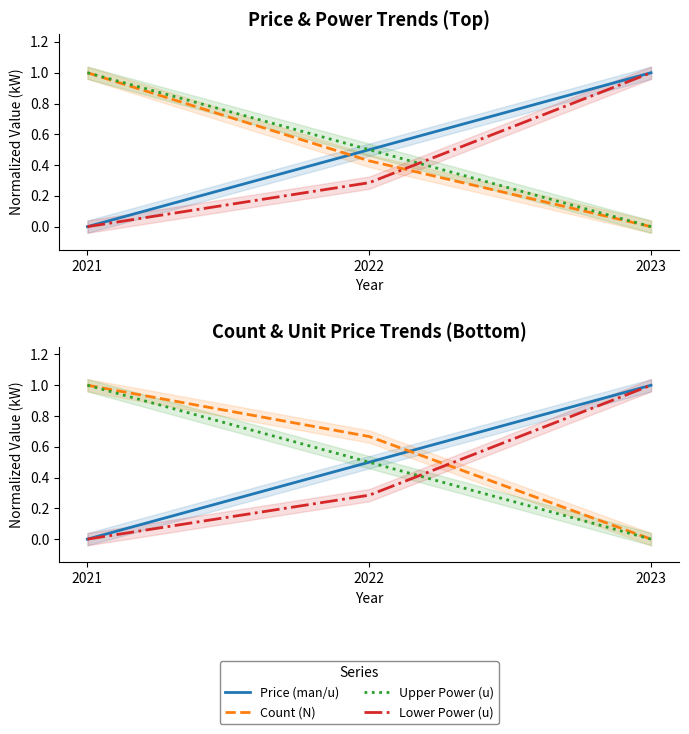

Reading left to right, list all the values displayed in this chart.

Price (man/u): 2021=0.0	2022=0.5	2023=1.0
Unit Price (~/u): 2021=1.0	2022=0.4	2023=0.0
Upper Power (u): 2021=1.0	2022=0.5	2023=0.0
Lower Power (u): 2021=0.0	2022=0.3	2023=1.0
Count (N): 2021=1.0	2022=0.7	2023=0.0